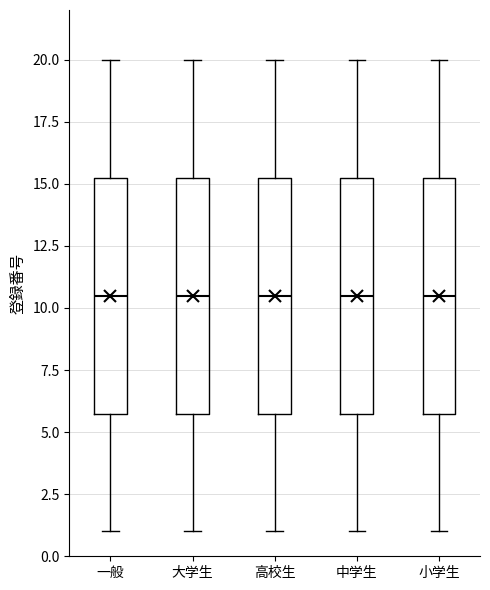

Where does the lower whisker of the box for 小学生 end on the y-axis? The values are not printed on the chart, so give them approximately, as read against the axis.

1.0